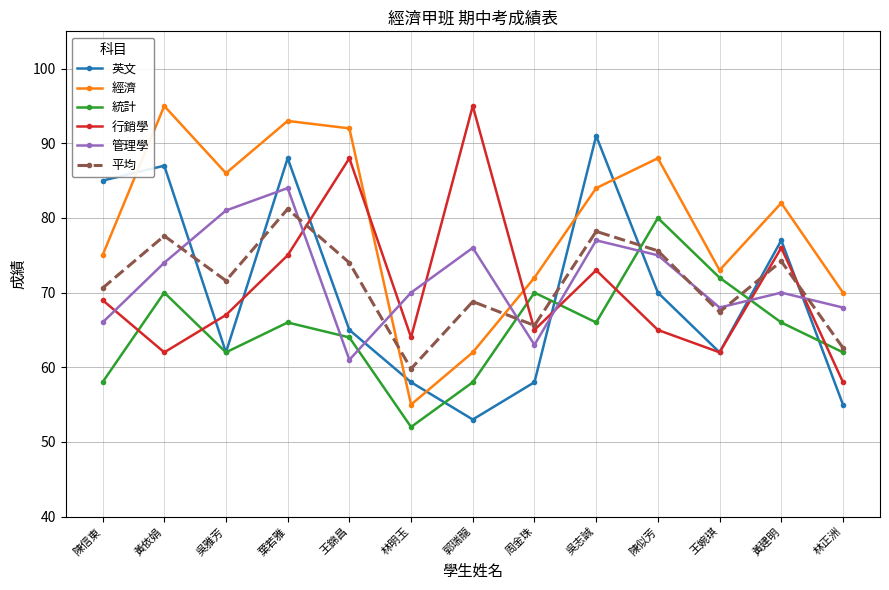

How many interior local peaks does the 經濟 series have?

4